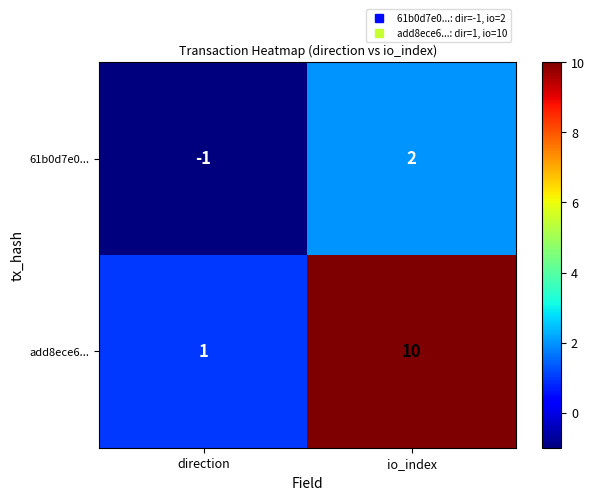

Which label corresponds to the smallest value in the chart?

direction